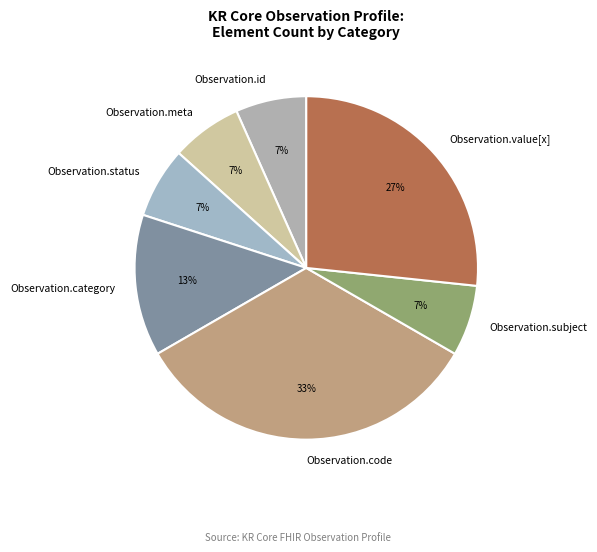

The Observation.subject slice represents 1% of the pie. True or false?

False